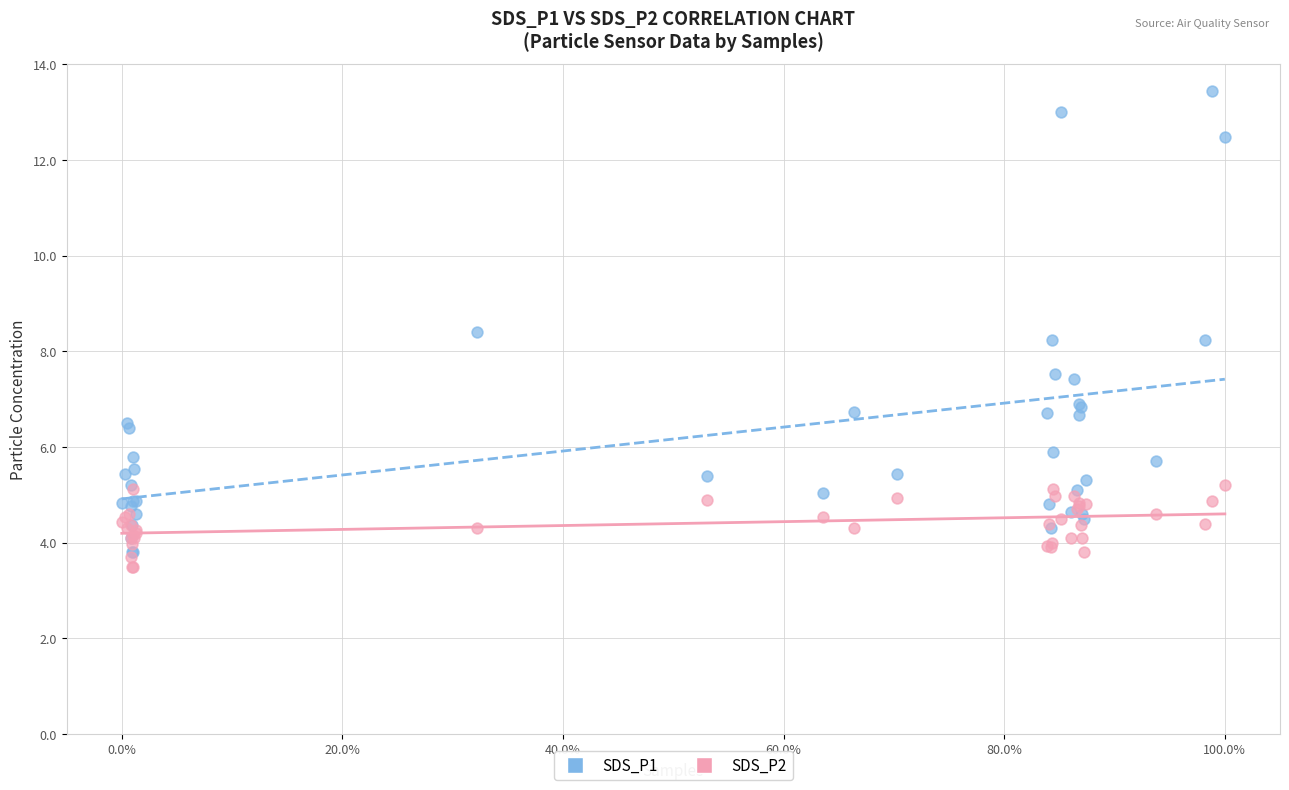

What are all the series names shown in the legend?

SDS_P1, SDS_P2